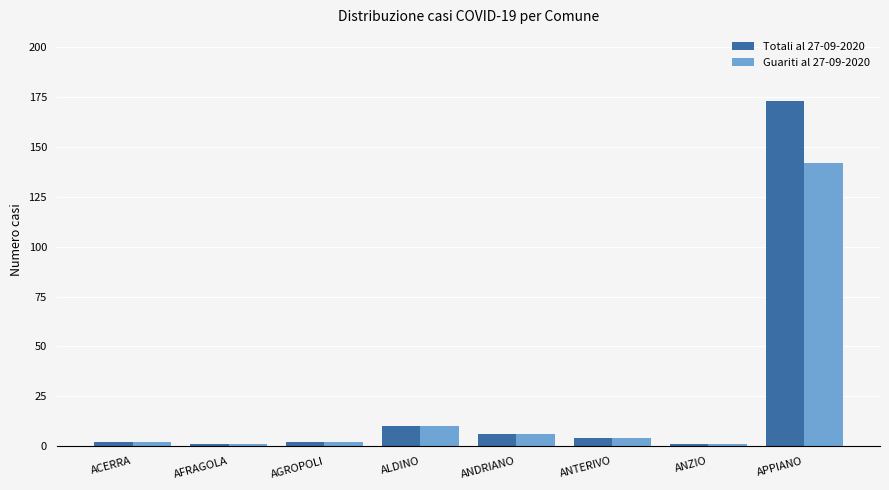

Rank the series by their maximum value, from highest to lowest.

Totali al 27-09-2020, Guariti al 27-09-2020